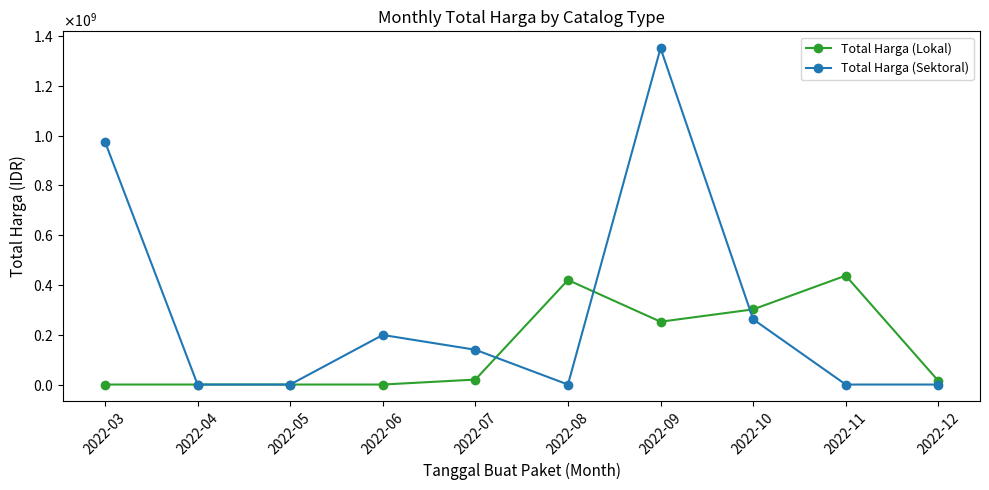

At which category is the sum across all series the highest?

2022-09